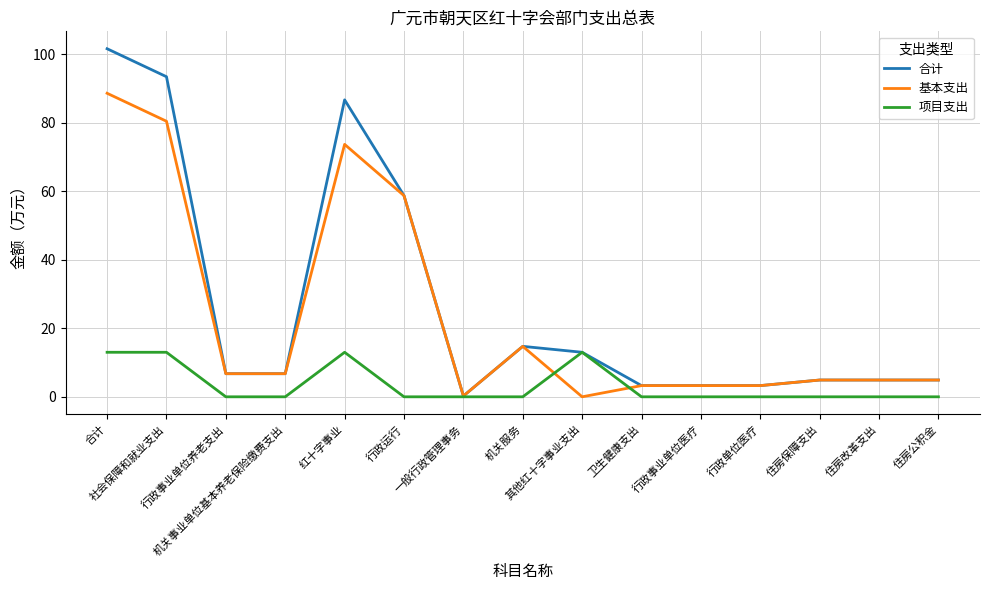

At how many categories does at least one series exceed 64?

3